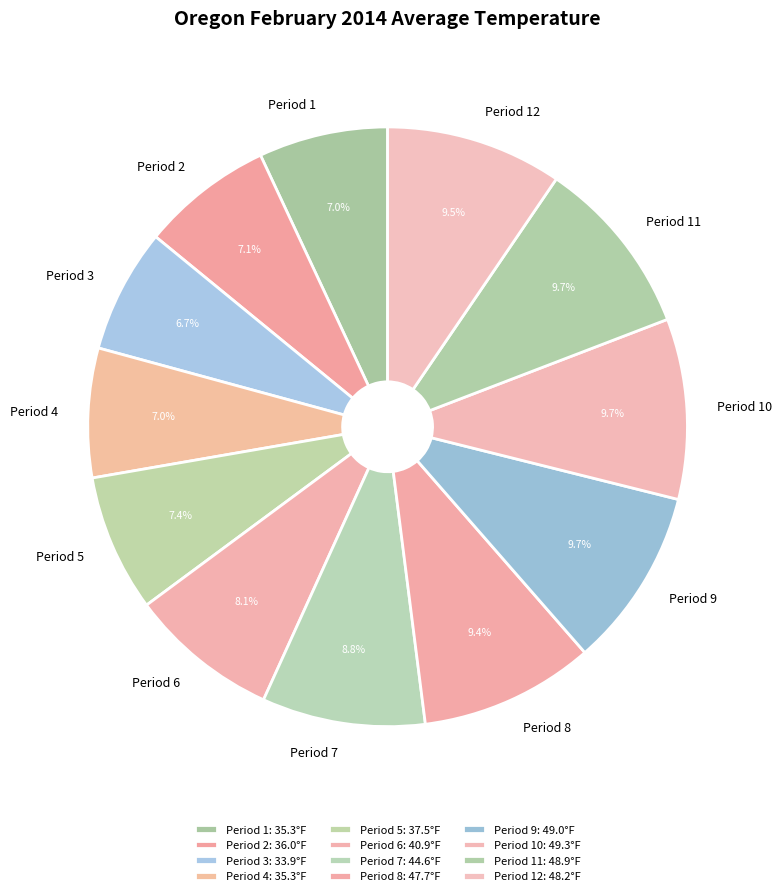

To the nearest percent, what is the average slice percentage?

8%